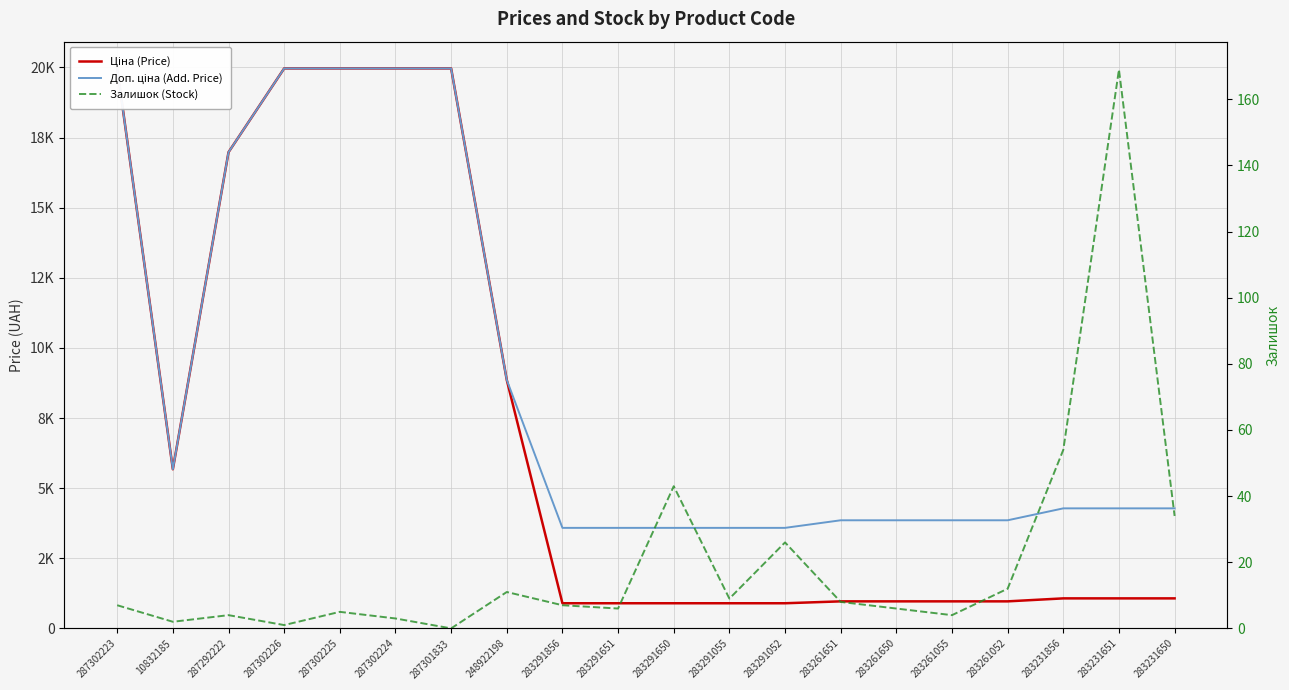

What is the label of the 20th point from the right?

287302223